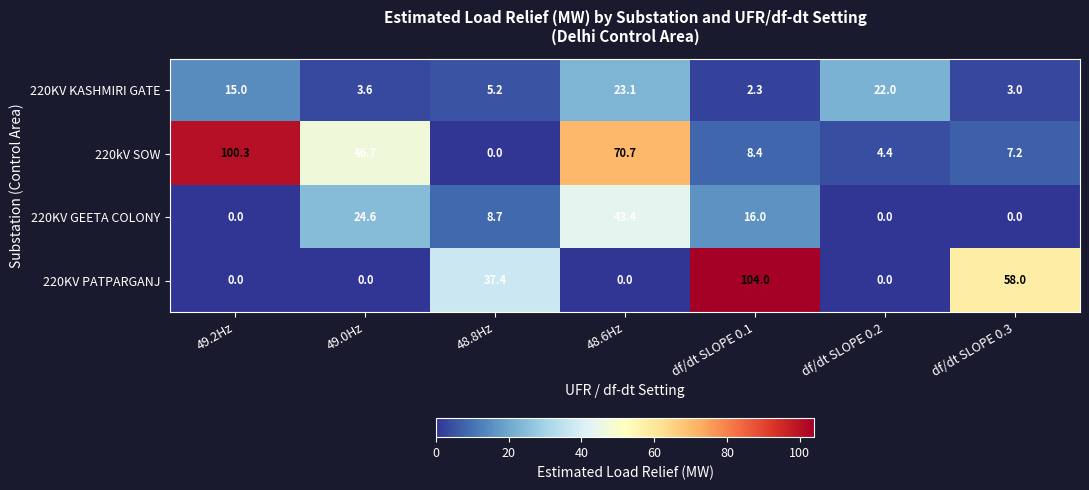

Which category has the highest value across all series?

df/dt SLOPE 0.1